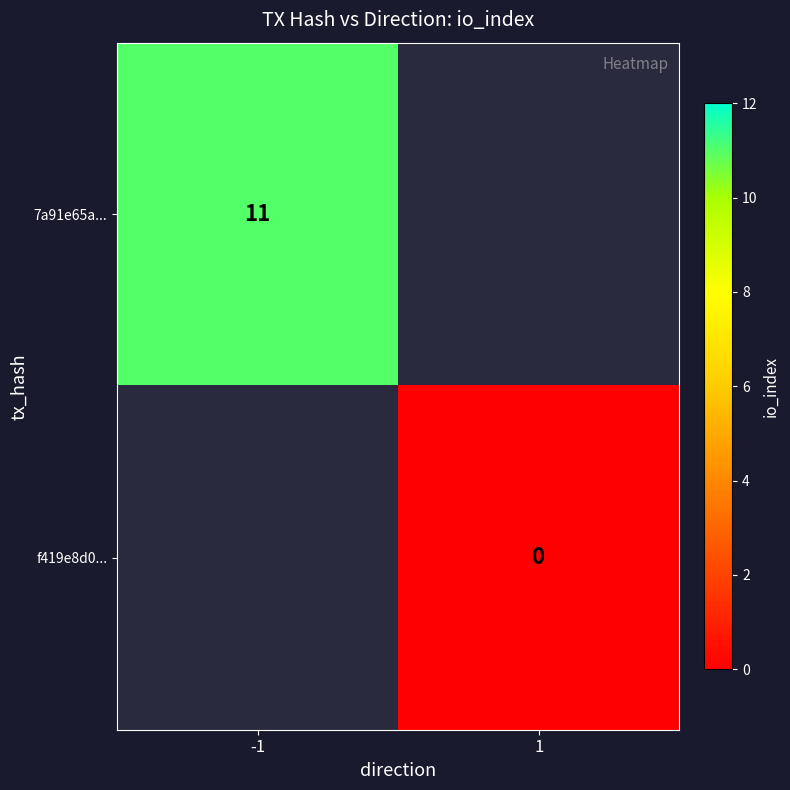

Is it true that 7a91e65a... equals 17.9 at -1?

False